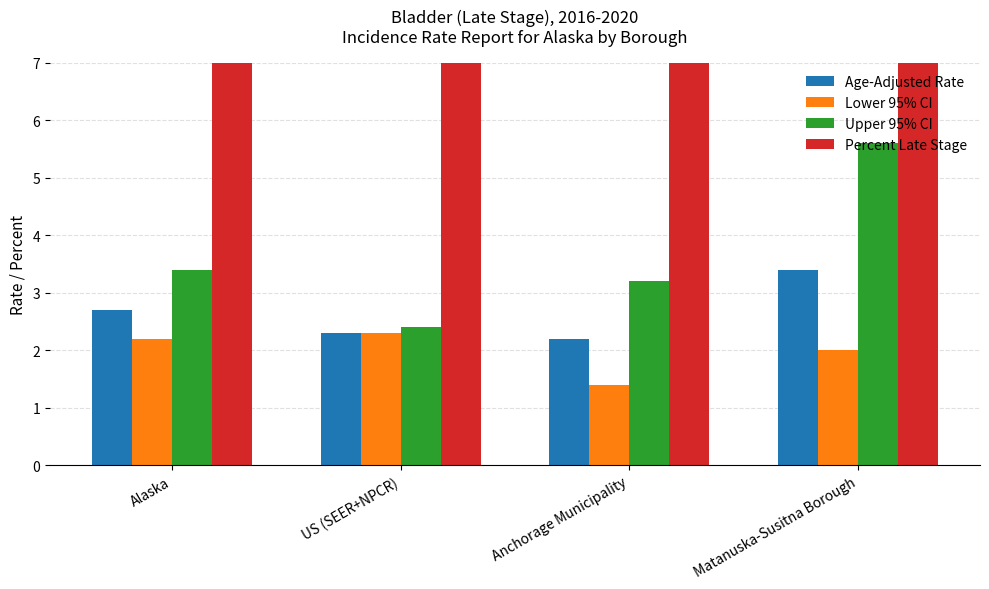

Is it true that Lower 95% CI equals 2.0 at Matanuska-Susitna Borough?

True